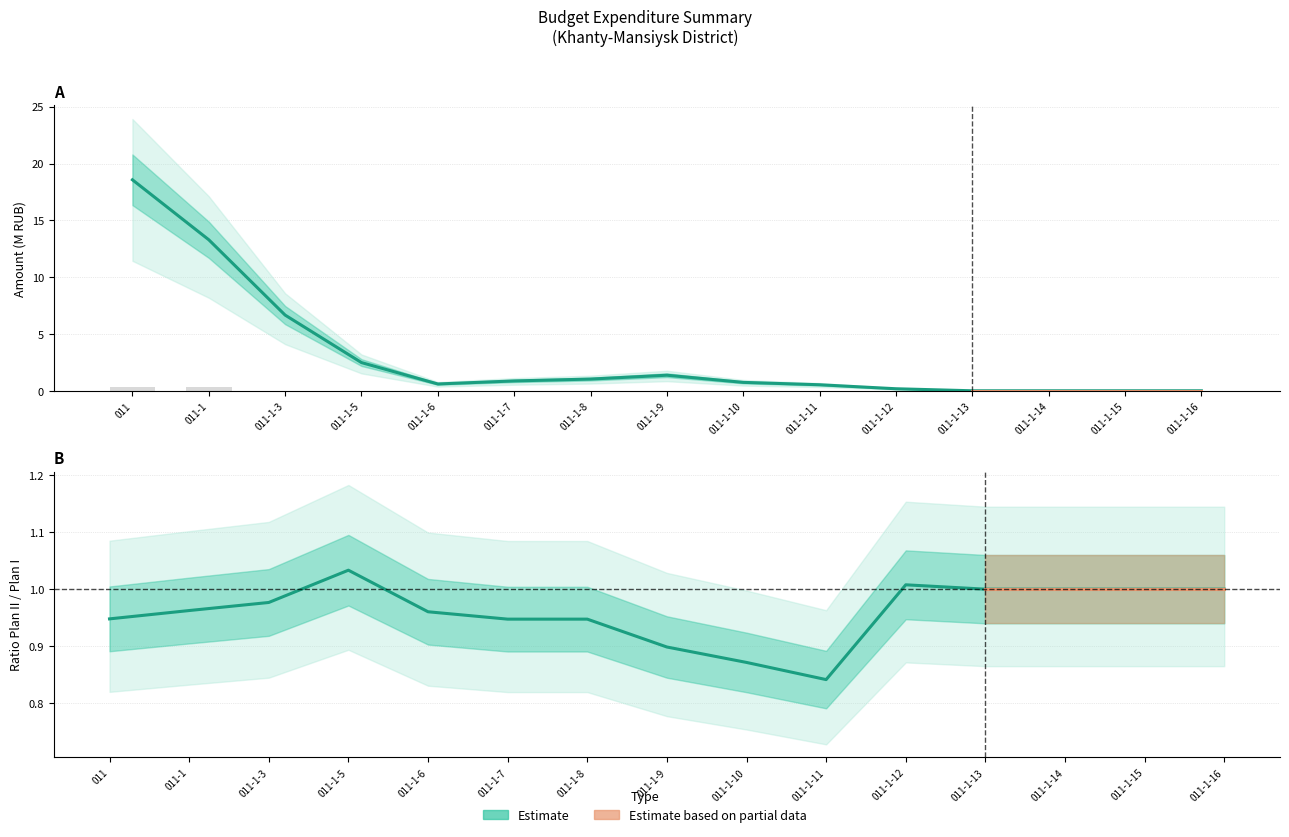

Which series has the largest total across all categories?

Plan Year I (Estimate)